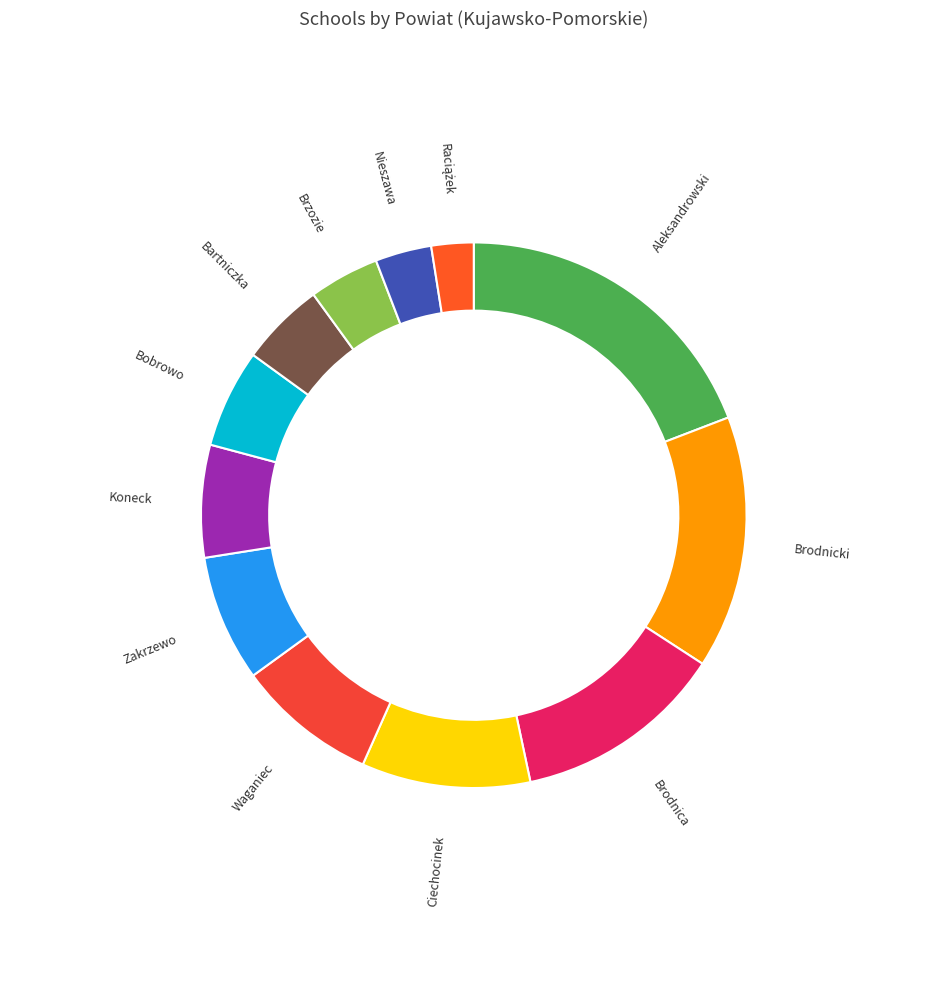

Combined, do Aleksandrowski and Brodnicki account for over 50%?

No